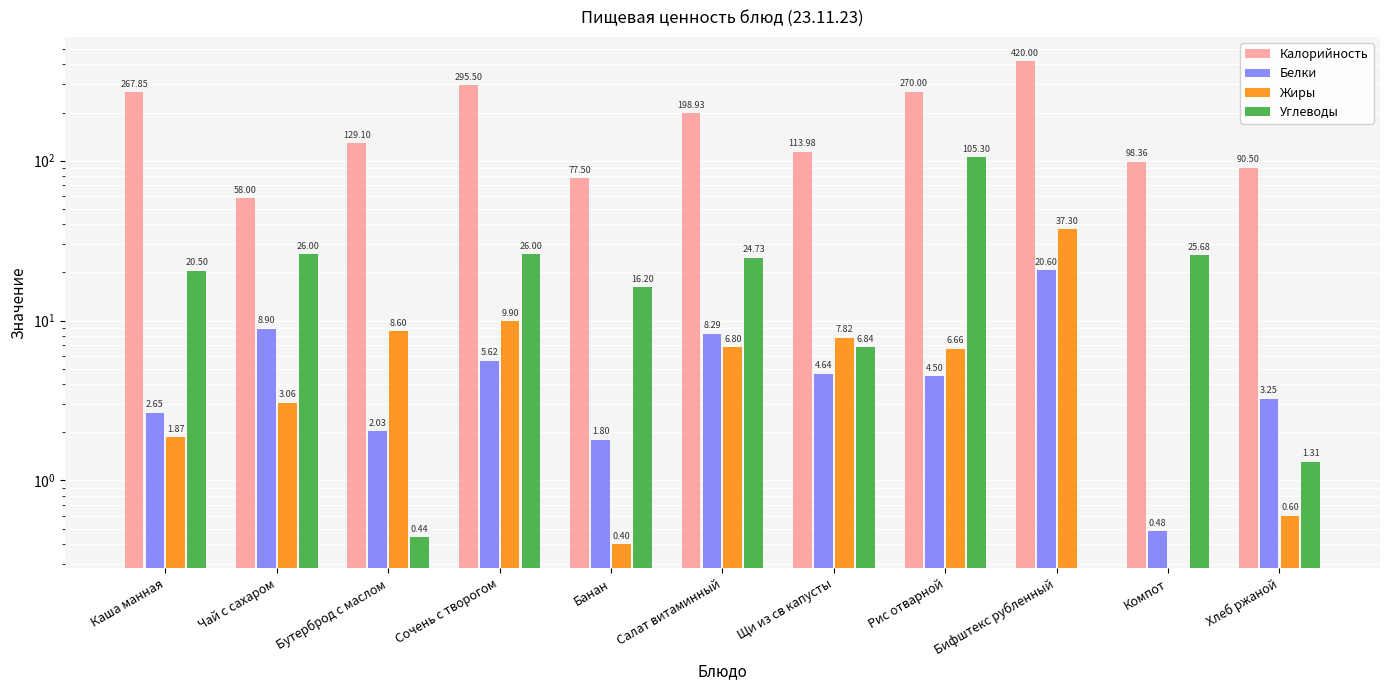

Between Банан and Рис отварной, which series saw the biggest shift?

Калорийность